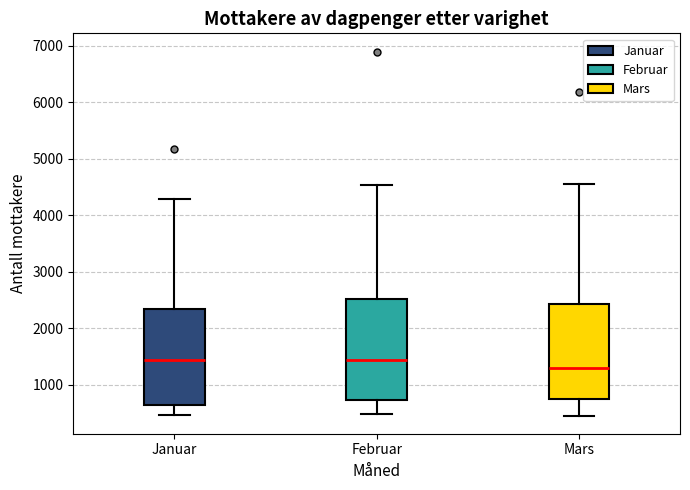

Reading left to right, read every box against the y-axis: the position of its median line, the range the box covers, and the ends of its whiskers. The values are not printed on the chart, so give them approximately, as read against the axis.

Januar: median 1400, box 600 to 2300, whiskers 500 to 4300
Februar: median 1400, box 700 to 2500, whiskers 500 to 4500
Mars: median 1300, box 700 to 2400, whiskers 500 to 4600